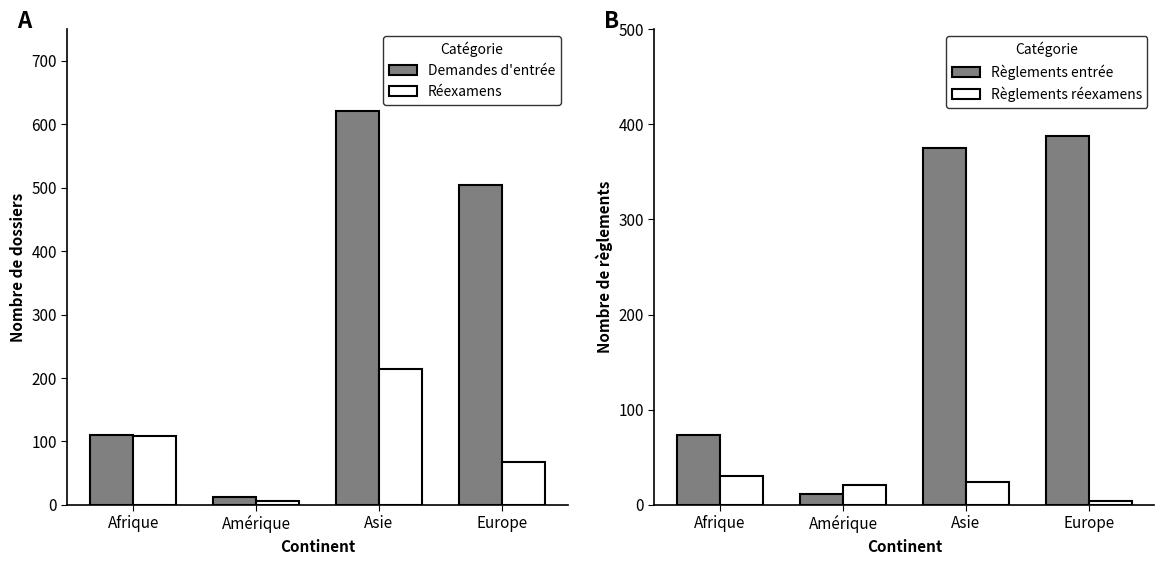

Read the Demandes d'entrée value at Amérique, to the nearest 10.

10